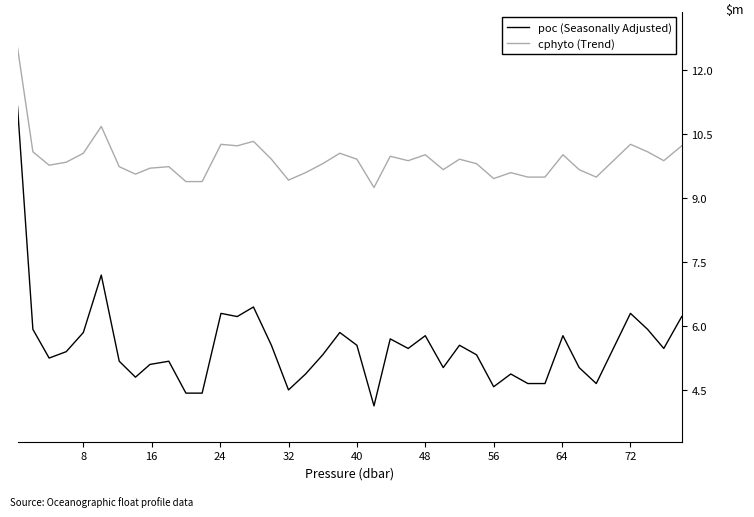

What is the minimum value shown in the chart?

4.1